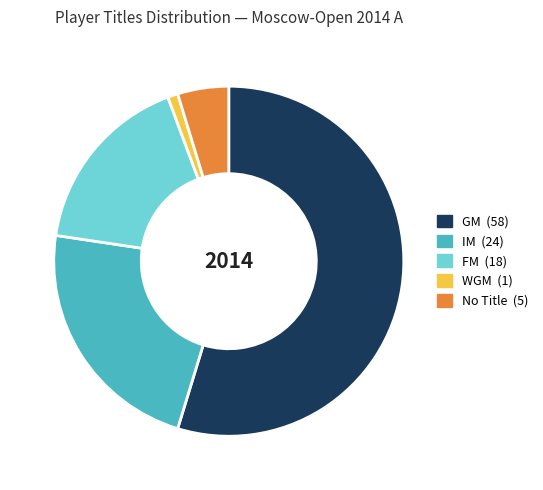

Does any single category account for the majority?

Yes